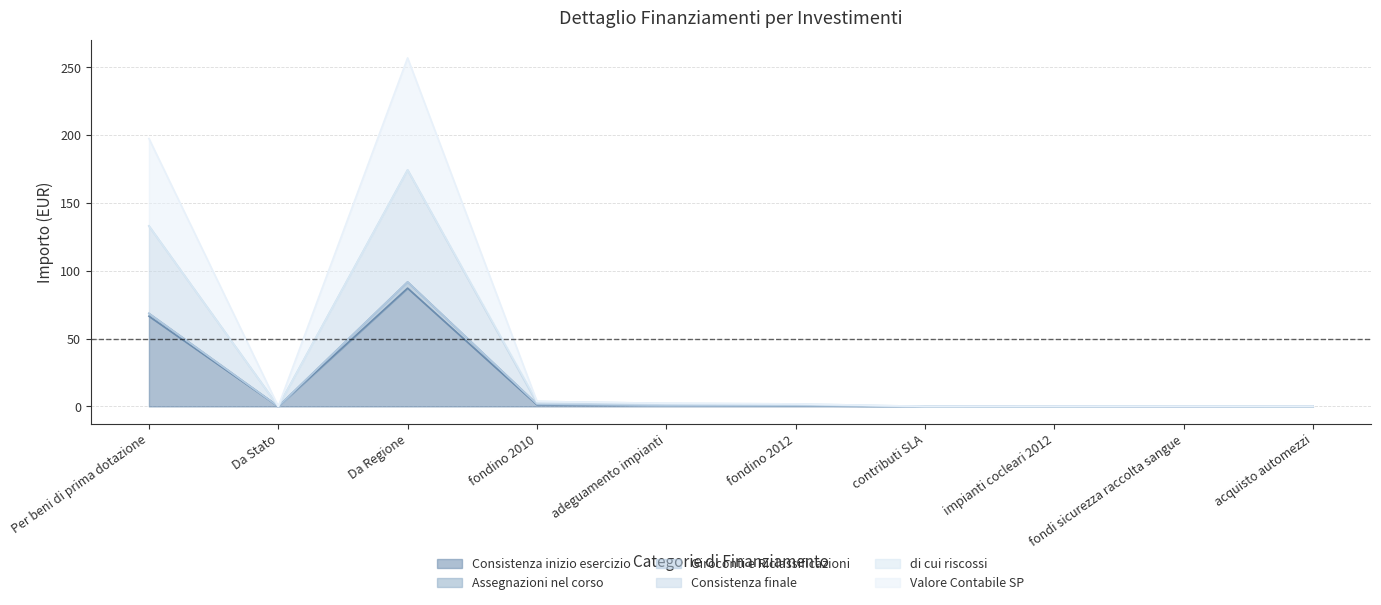

What is the label of the 8th point from the left?

impianti cocleari 2012